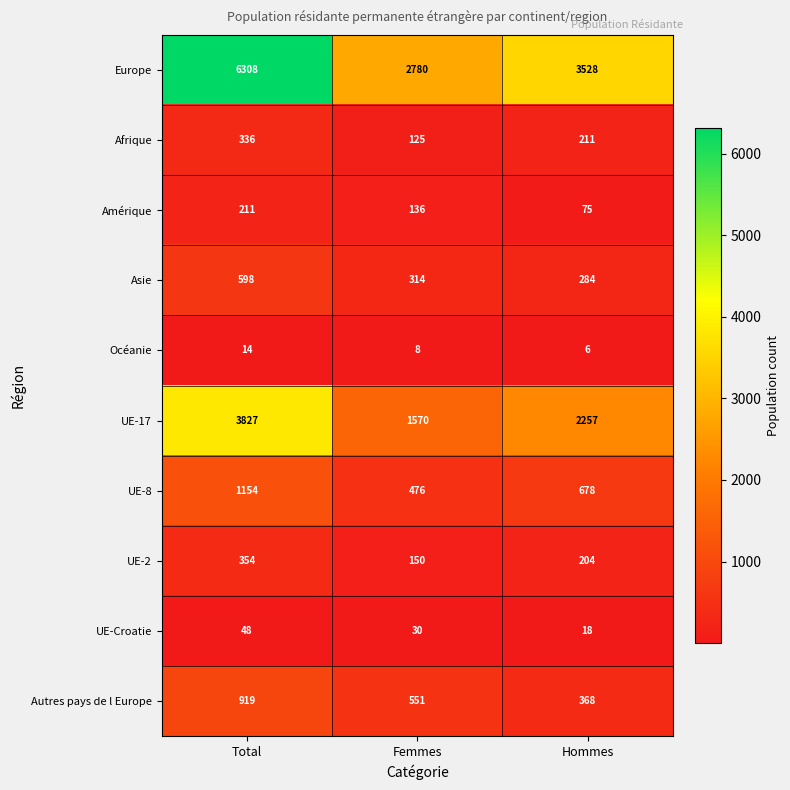

Read the UE-8 value at Hommes, to the nearest 10.

680